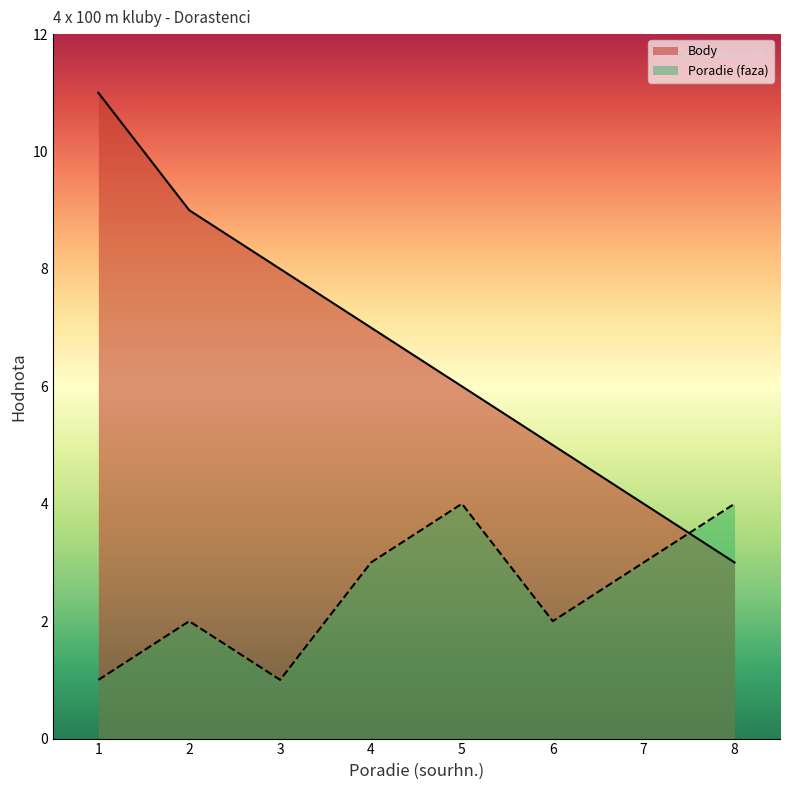

What is the difference between the Body values at 1 and 6?

6